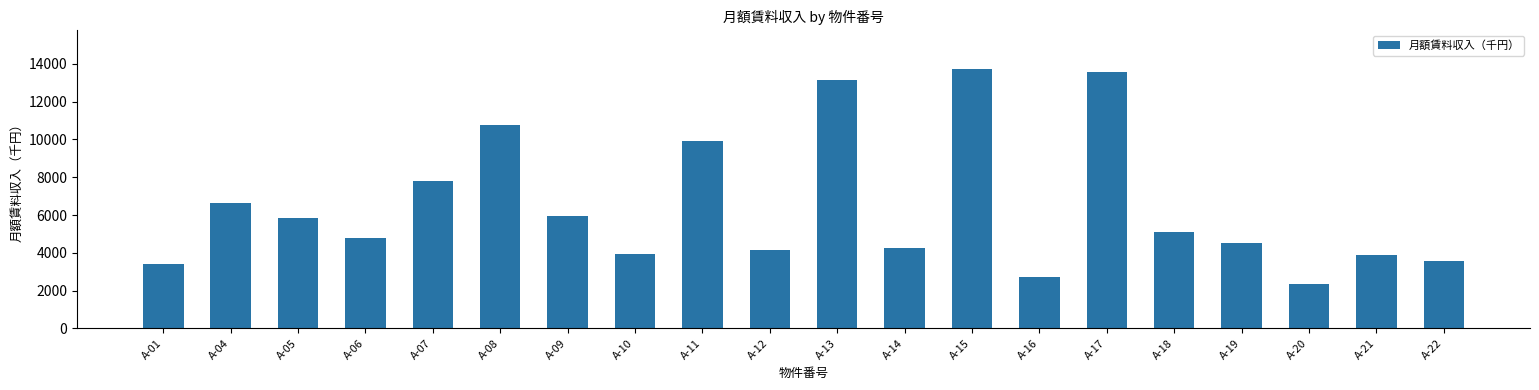

At which label does the data first exceed 5078?

A-04